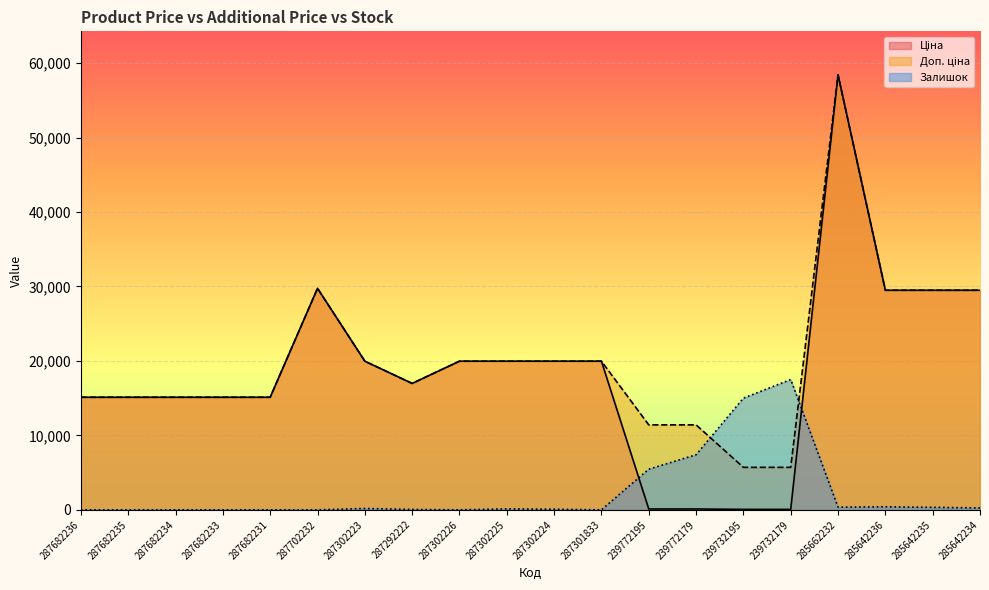

Reading left to right, list all the values displayed in this chart.

Ціна: 287682236=15120.0	287682235=15120.0	287682234=15120.0	287682233=15120.0	287682231=15120.0	287702232=29747.2	287302223=19964.2	287292222=16976.3	287302226=19964.2	287302225=19964.2	287302224=19964.2	287301833=19964.2	239772195=114.1	239772179=114.1	239732195=57.0	239732179=57.0	285662232=58426.5	285642236=29491.5	285642235=29491.5	285642234=29491.5
Доп. ціна: 287682236=15120.0	287682235=15120.0	287682234=15120.0	287682233=15120.0	287682231=15120.0	287702232=29747.2	287302223=19964.2	287292222=16976.3	287302226=19964.2	287302225=19964.2	287302224=19964.2	287301833=19964.2	239772195=11410.0	239772179=11410.0	239732195=5705.0	239732179=5705.0	285662232=58426.5	285642236=29491.5	285642235=29491.5	285642234=29491.5
Залишок: 287682236=0.0	287682235=0.0	287682234=0.0	287682233=0.0	287682231=0.0	287702232=0.0	287302223=178.6	287292222=51.0	287302226=0.0	287302225=127.6	287302224=76.5	287301833=0.0	239772195=5459.9	239772179=7399.0	239732195=15002.1	239732179=17502.4	285662232=357.2	285642236=408.2	285642235=331.7	285642234=255.1